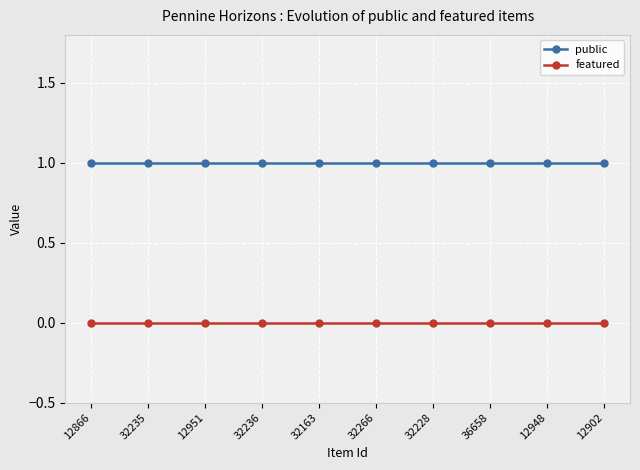

List the series in order of their peak value, highest first.

public, featured